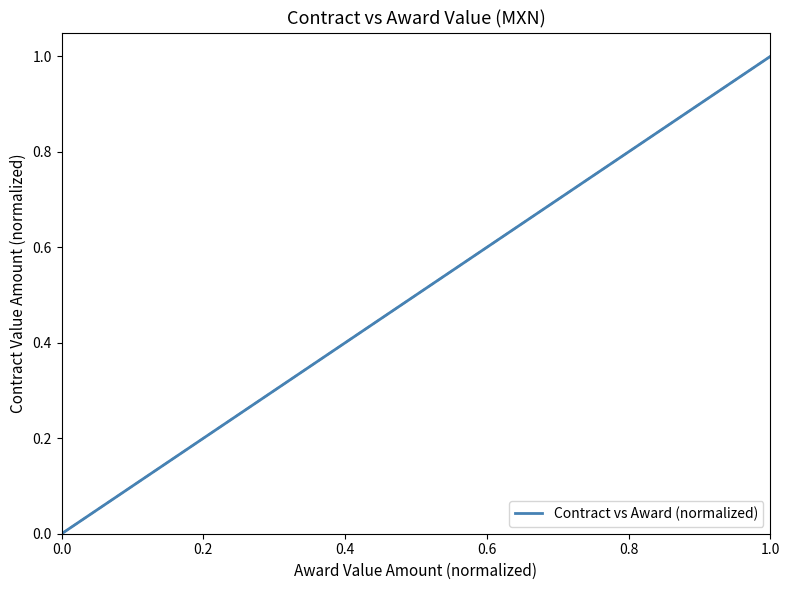

How many distinct data groups are displayed?

1